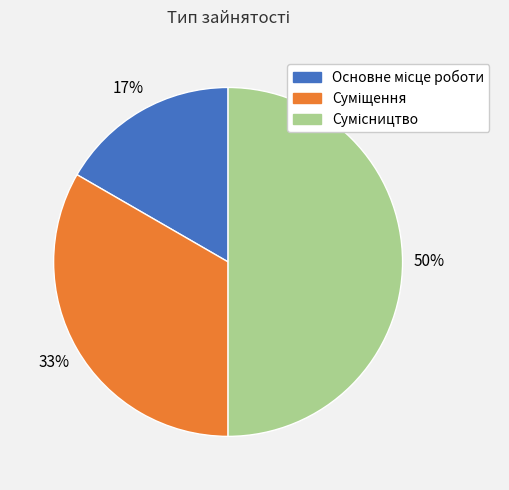

To the nearest percent, what is the average slice percentage?

33%